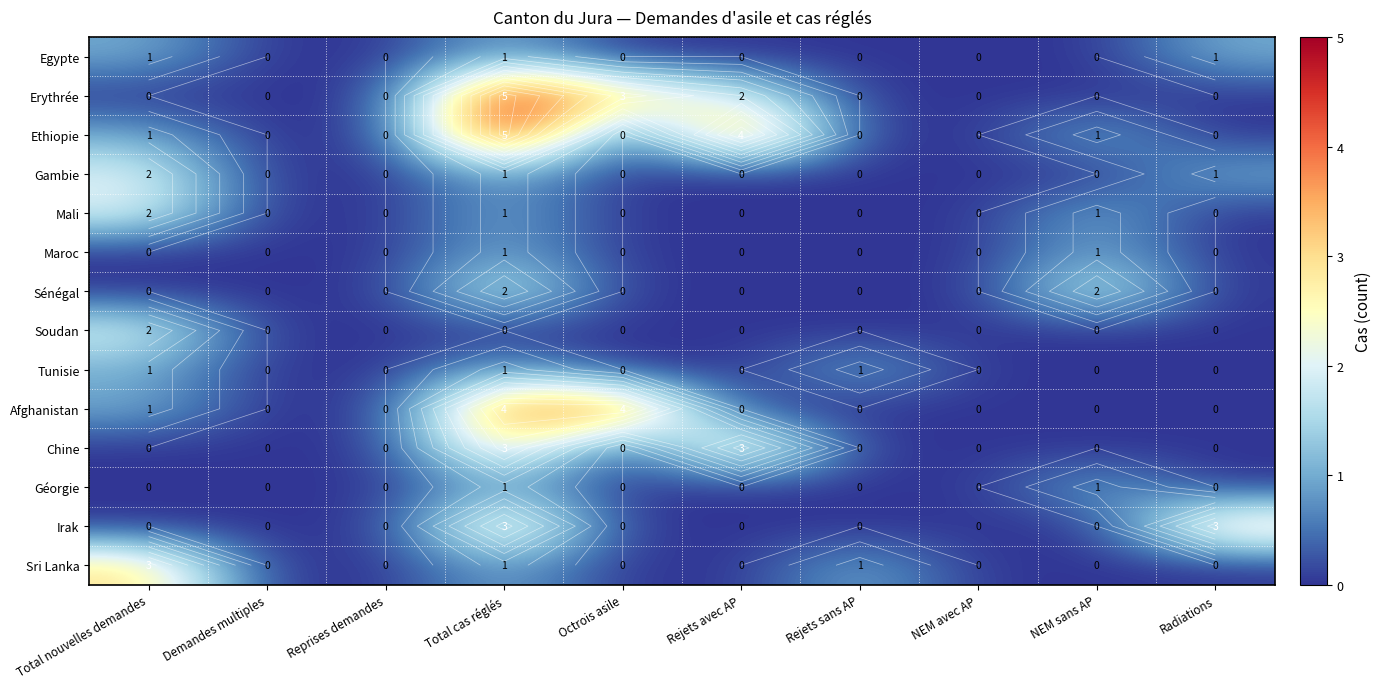

At which label does Erythrée reach its minimum?

Total nouvelles demandes